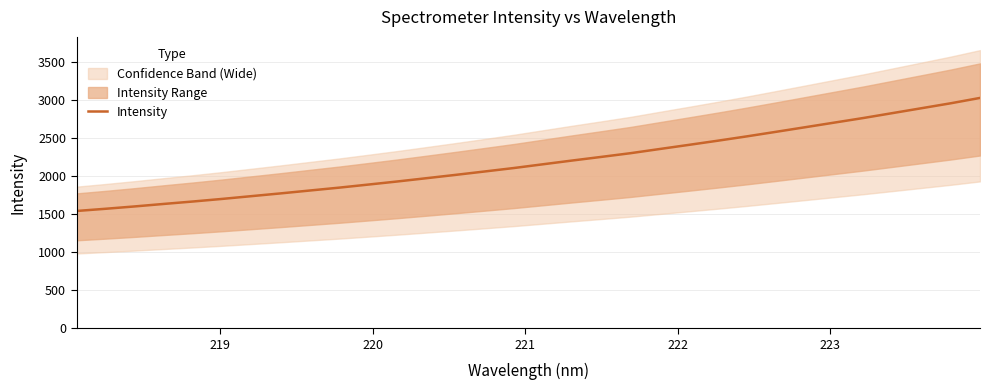

Reading right to left, list all the values displayed in this chart.

3031.5	2961.4	2896.6	2832.1	2767.6	2706.9	2646.1	2585.7	2525.9	2468.8	2413.5	2359.1	2304.2	2255.4	2207.6	2158.5	2109.1	2063.6	2018.8	1975.0	1931.9	1891.0	1850.5	1813.0	1775.2	1738.9	1702.6	1668.6	1636.5	1603.6	1572.6	1543.5